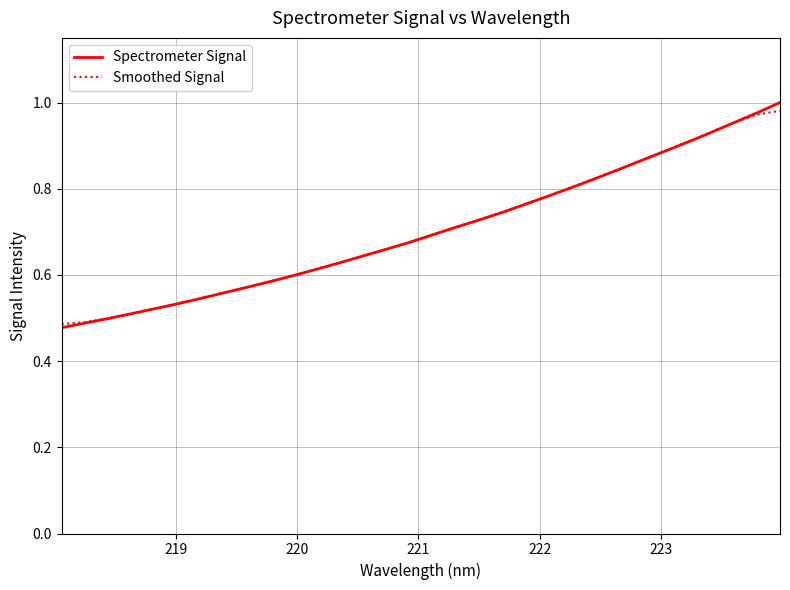

Which series has the largest range (max minus min)?

Spectrometer Signal